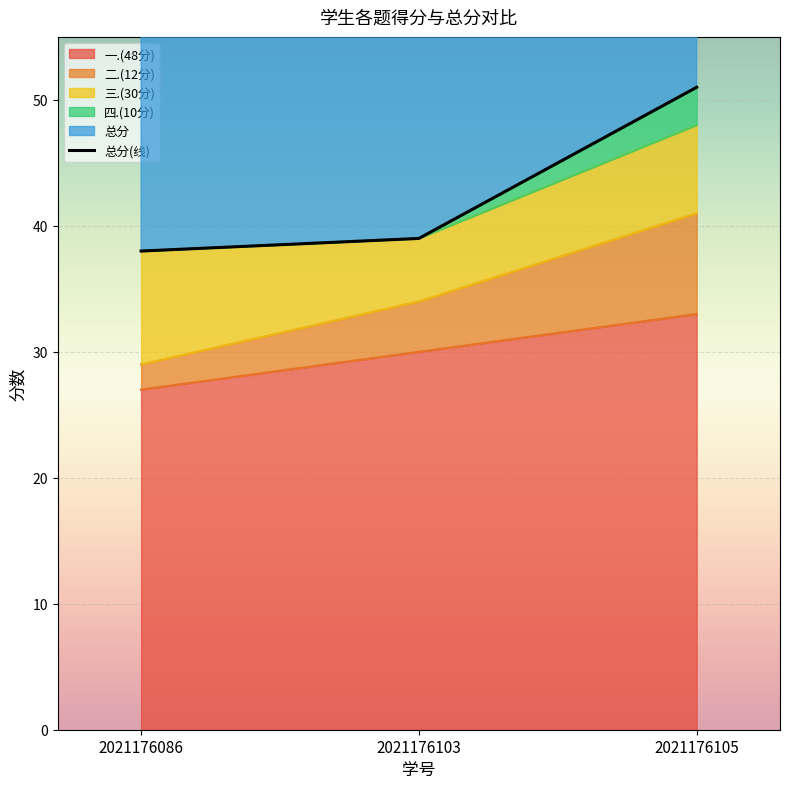

Reading right to left, list all the values displayed in this chart.

2021176105=51	2021176103=39	2021176086=38